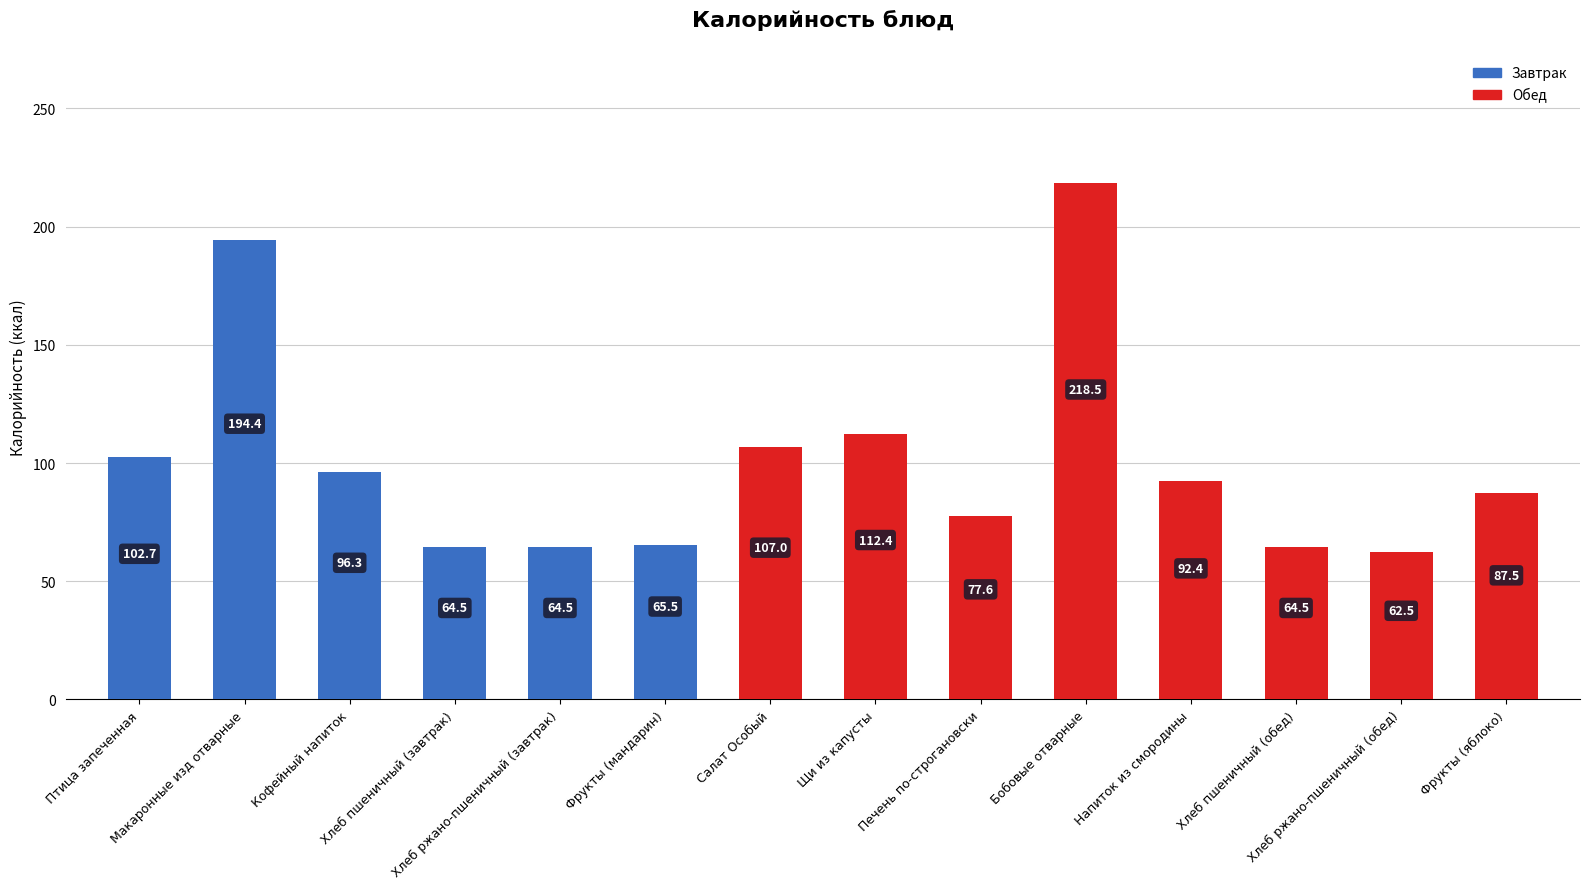

What is the label of the 4th bar from the right?

Напиток из смородины